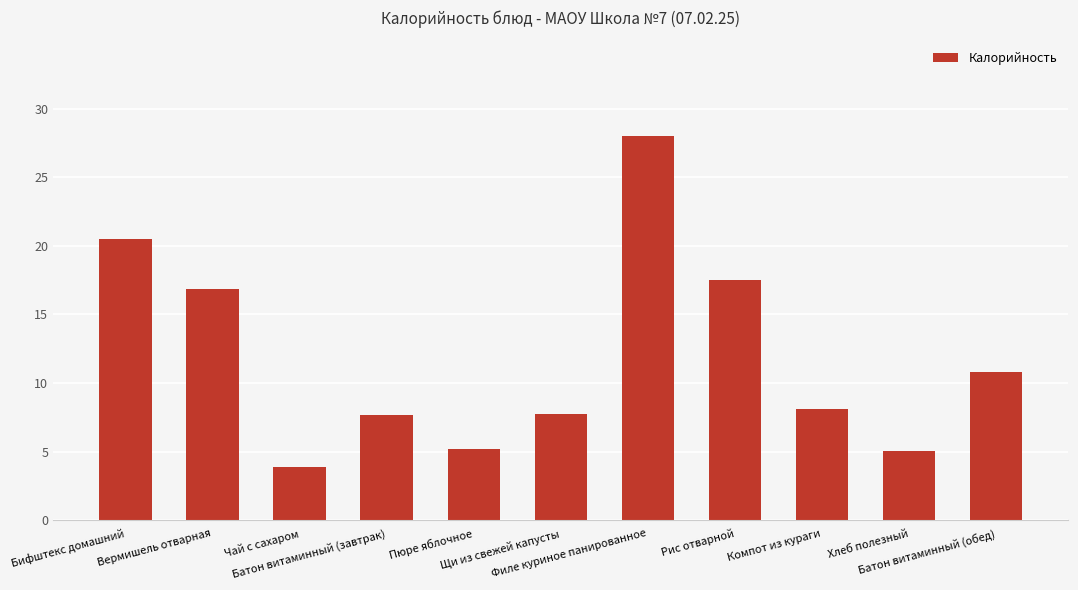

What position from the right is Вермишель отварная?

10